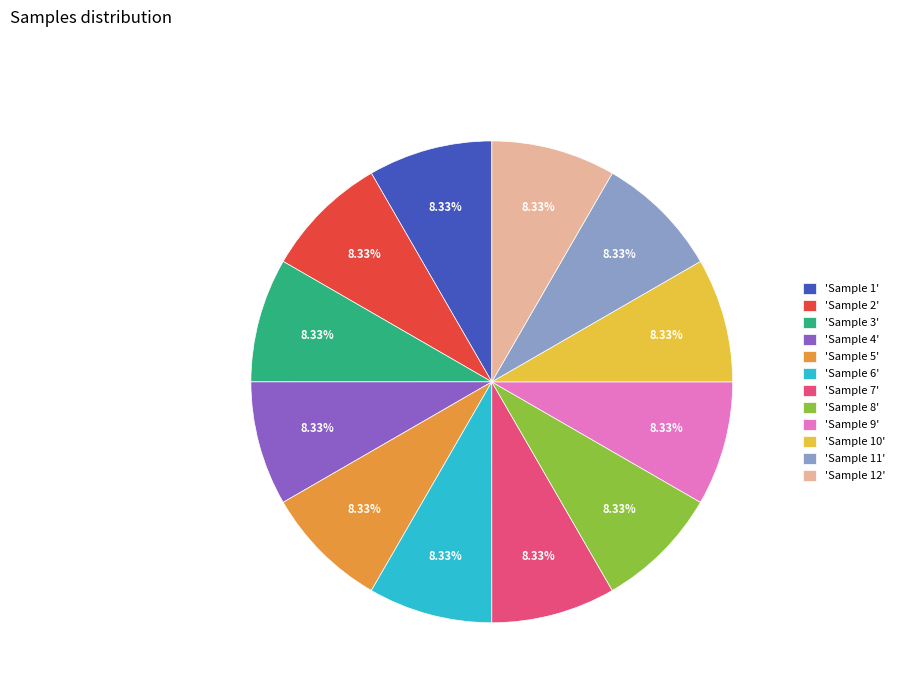

Is the sum of 'Sample 8' and 'Sample 11' greater than half?

No